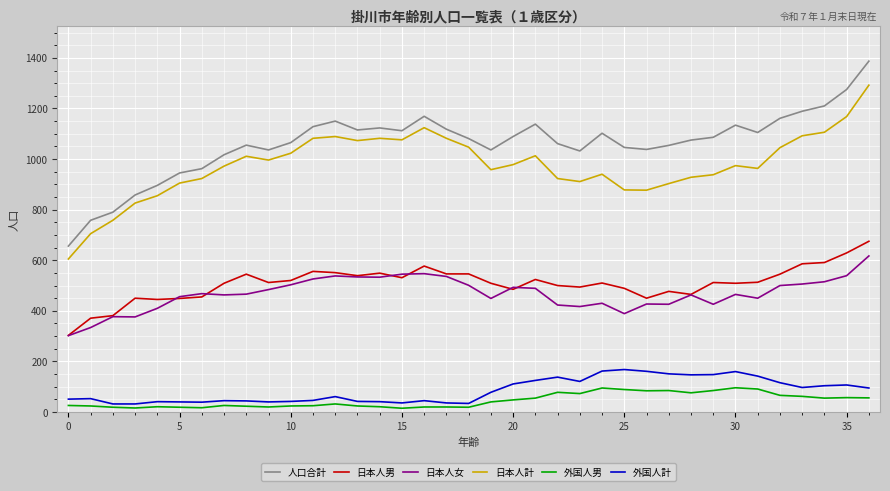

Rank the series by their maximum value, from lowest to highest.

外国人男, 外国人計, 日本人女, 日本人男, 日本人計, 人口合計